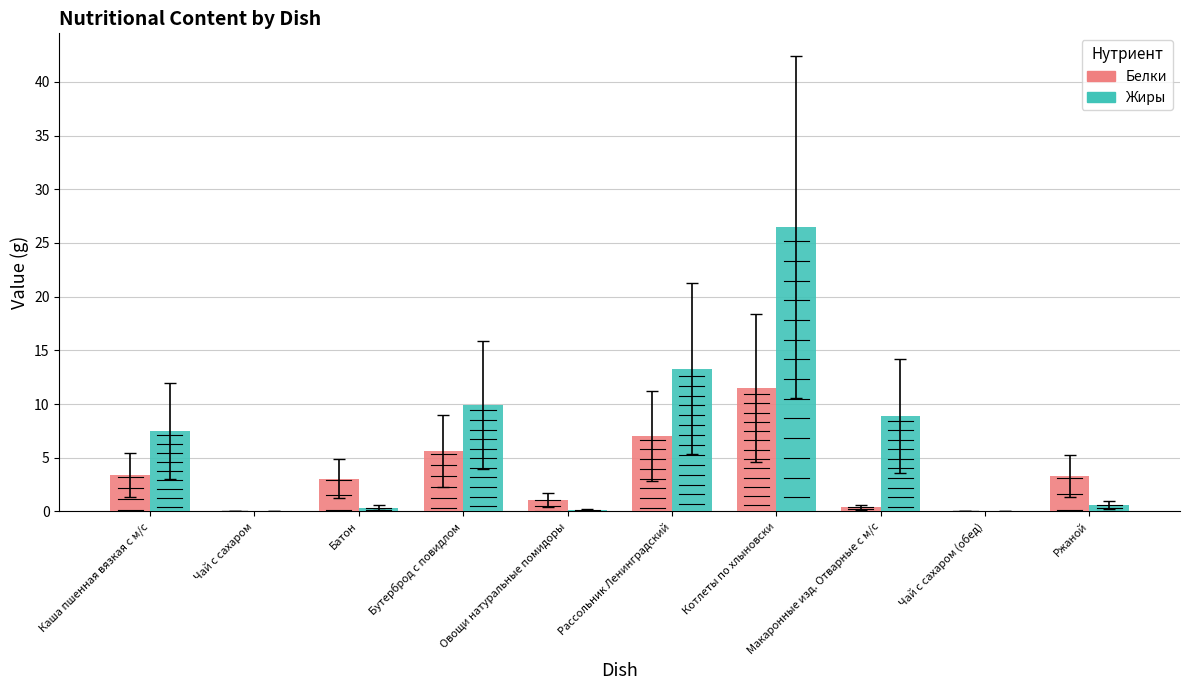

Is the value of Белки at Каша пшенная вязкая с м/с greater than the value of Жиры at Чай с сахаром?

Yes